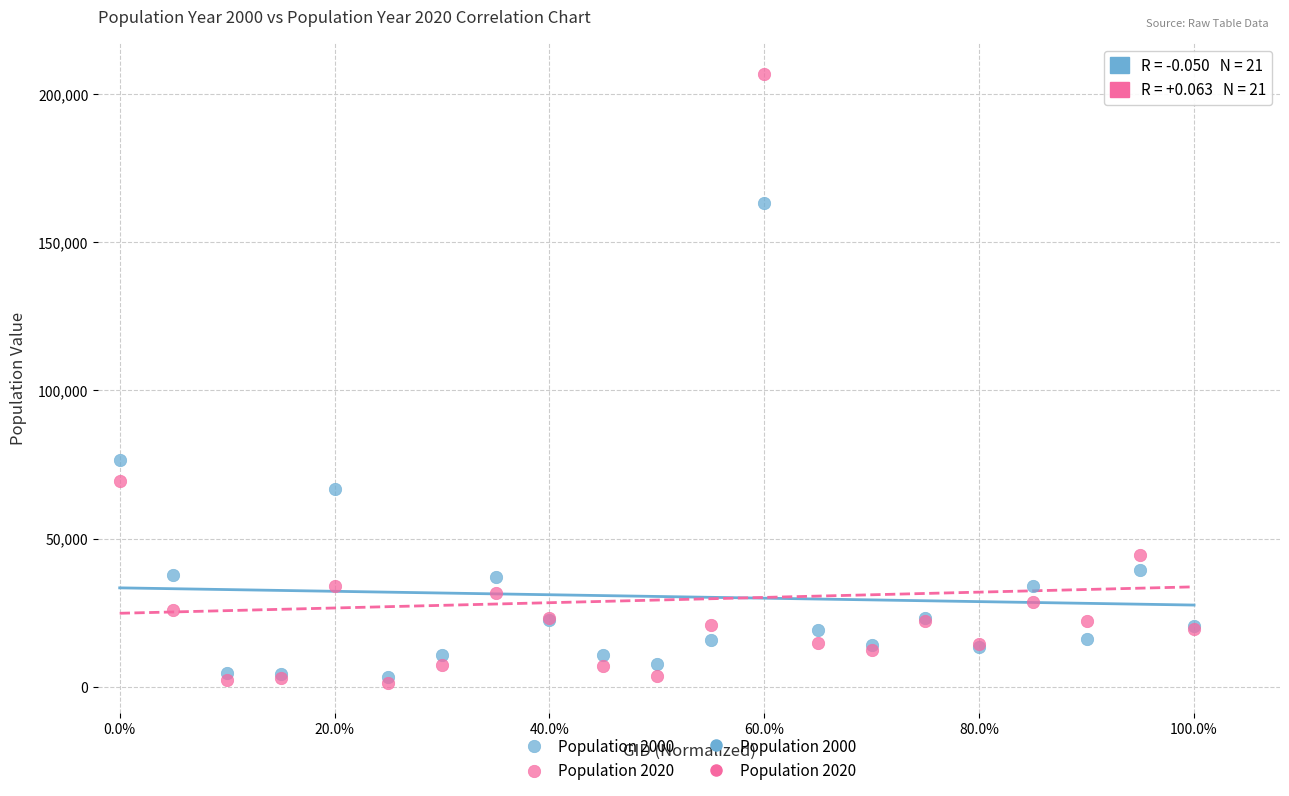

Across all series, what Y value is closest to 104080?

76370.8